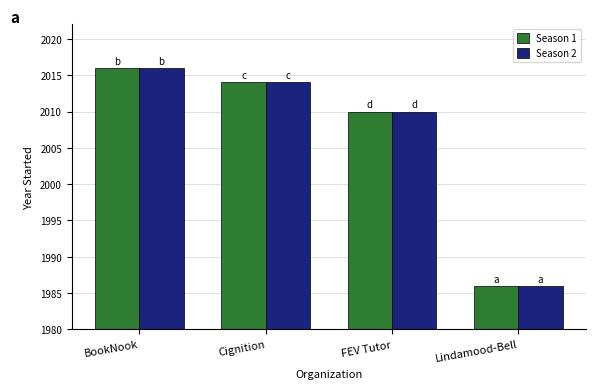

What are all the series names shown in the legend?

Season 1, Season 2